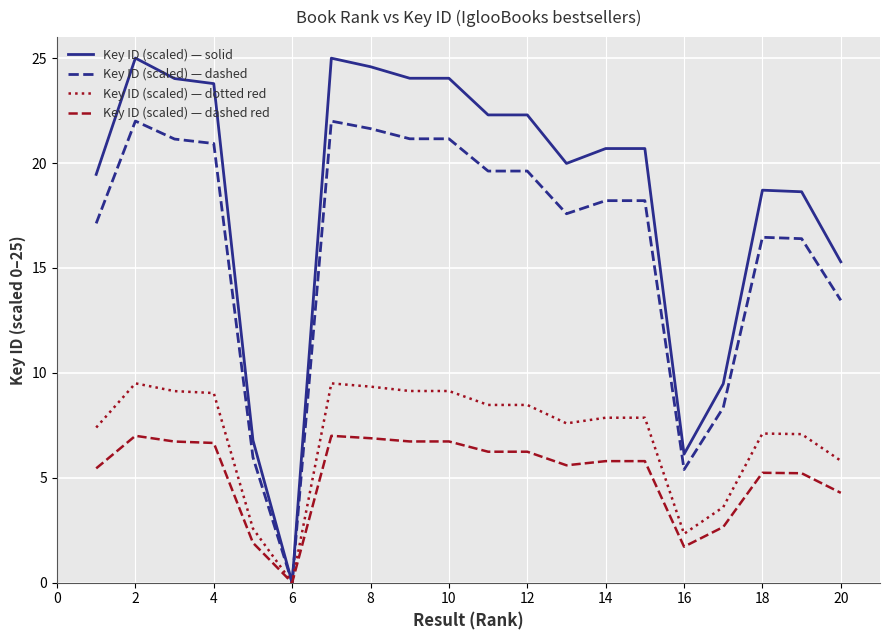

List the series in order of their peak value, highest first.

Key ID (scaled) — solid, Key ID (scaled) — dashed, Key ID (scaled) — dotted red, Key ID (scaled) — dashed red